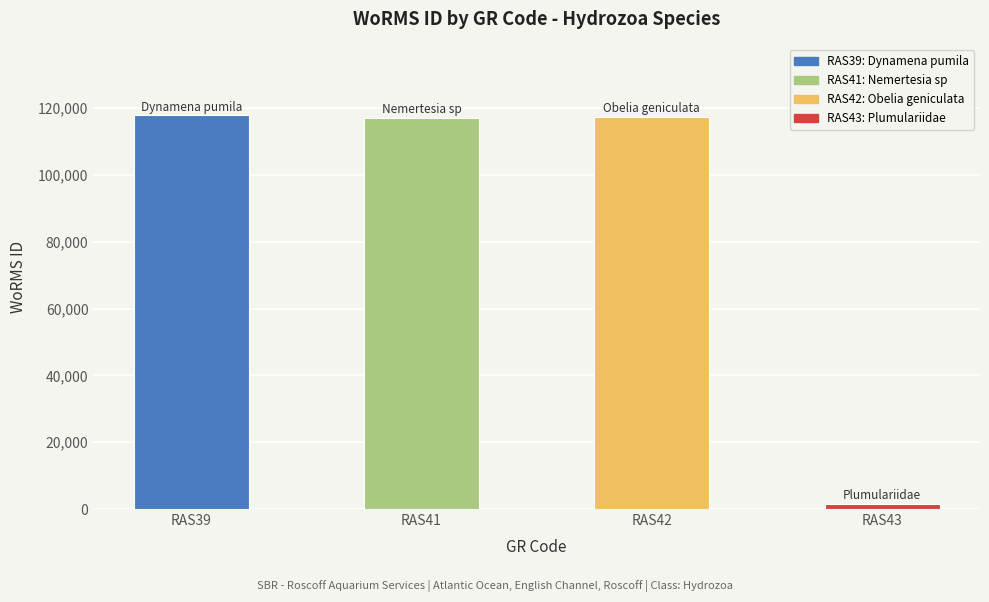

Is it true that the value at RAS41 is 117195?

True